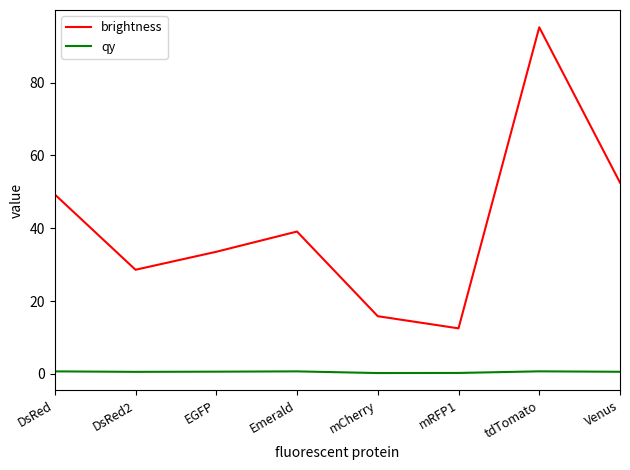

What is the greatest value displayed?

95.2